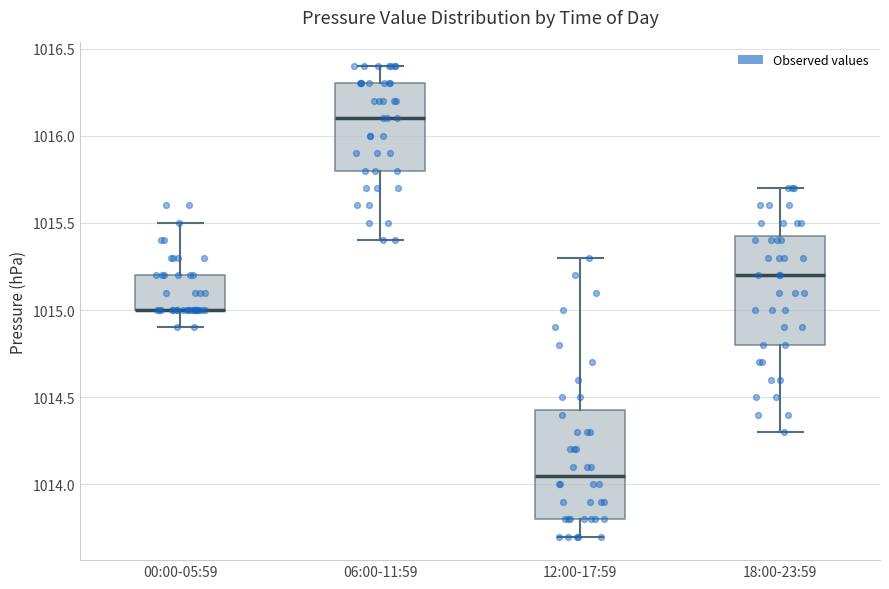

Reading left to right, read every box against the y-axis: the position of its median line, the range the box covers, and the ends of its whiskers. The values are not printed on the chart, so give them approximately, as read against the axis.

00:00-05:59: median 1015.00 (drawn on the box's lower edge), box 1015.00 to 1015.20, whiskers 1014.90 to 1015.50
06:00-11:59: median 1016.10, box 1015.80 to 1016.30, whiskers 1015.40 to 1016.40
12:00-17:59: median 1014.05, box 1013.80 to 1014.45, whiskers 1013.70 to 1015.30
18:00-23:59: median 1015.20, box 1014.80 to 1015.45, whiskers 1014.30 to 1015.70